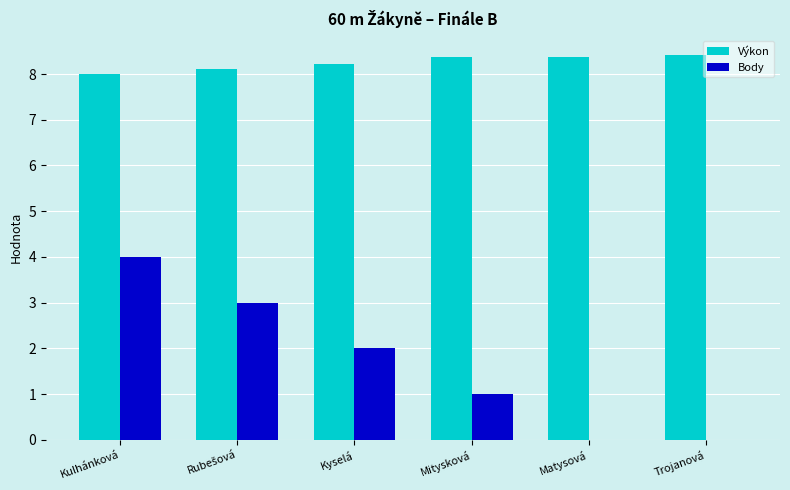

What is the sum of all Body values?

10.0